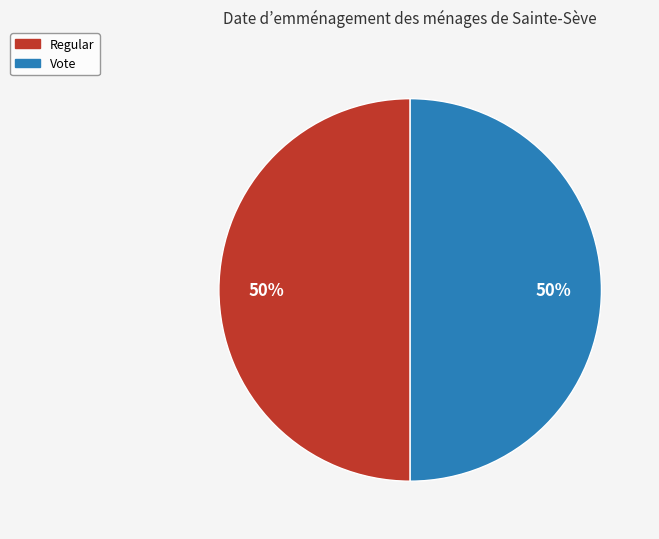

How many slices are in this pie chart?

2